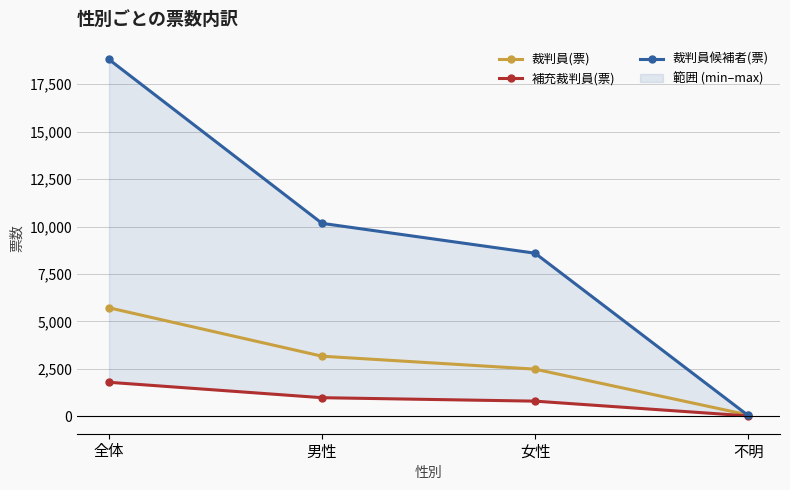

At which category is the sum across all series the highest?

全体